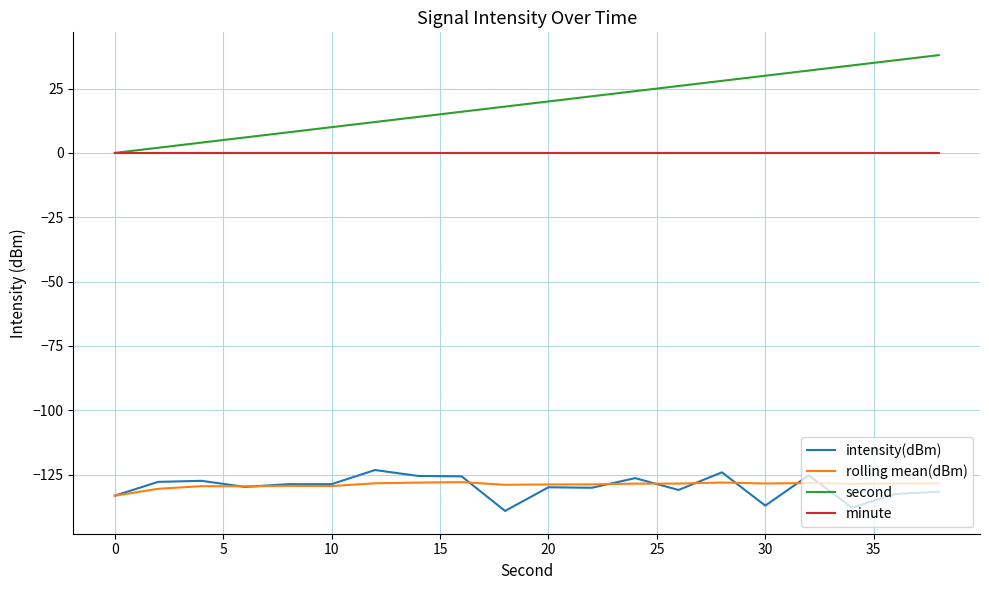

What is the smallest value displayed?

-139.1